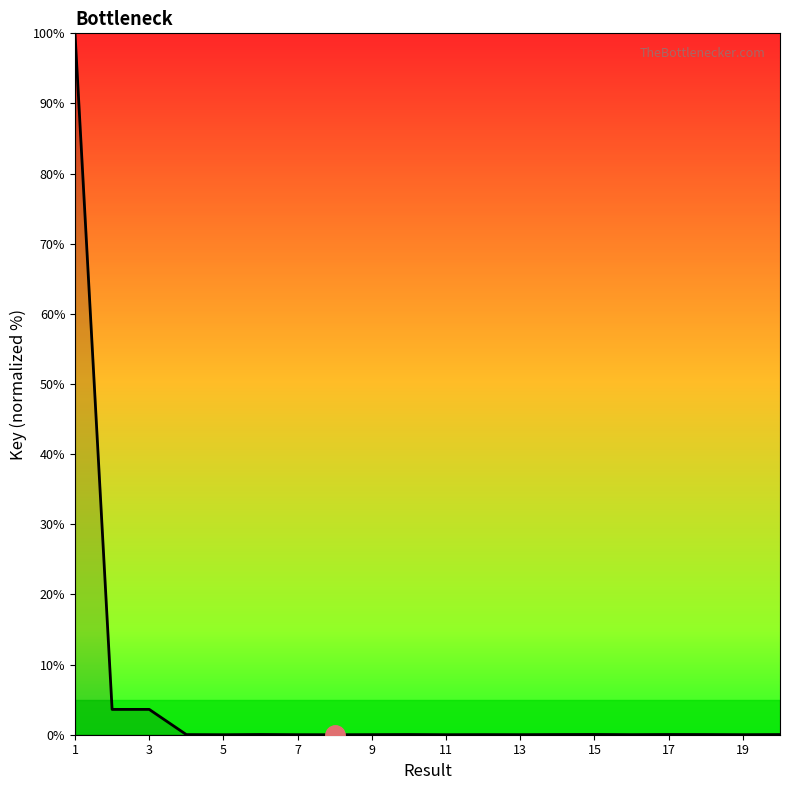

How many lines are shown in the chart?

1